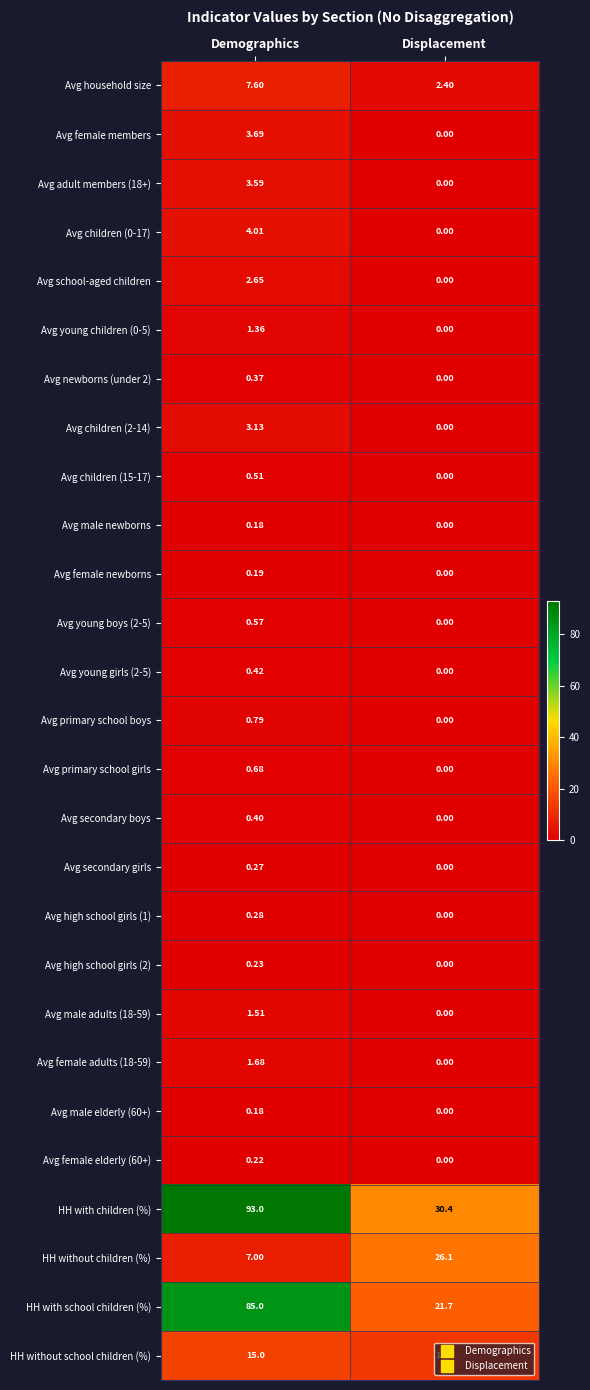

Which series changed the most between Demographics and Displacement?

HH with school children (%)